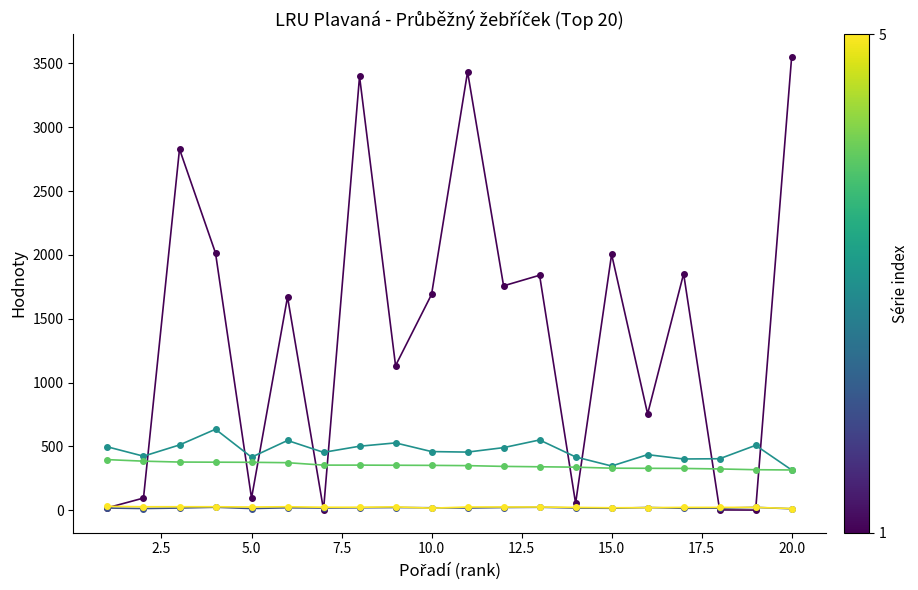

What is the greatest value displayed?

3551